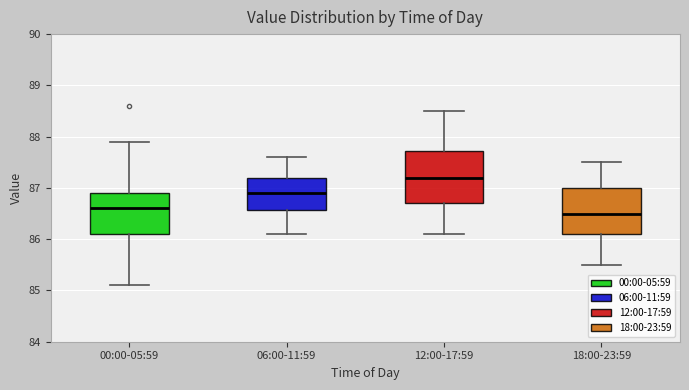

Which box is the tallest, from its lower edge to its upper edge?

12:00-17:59